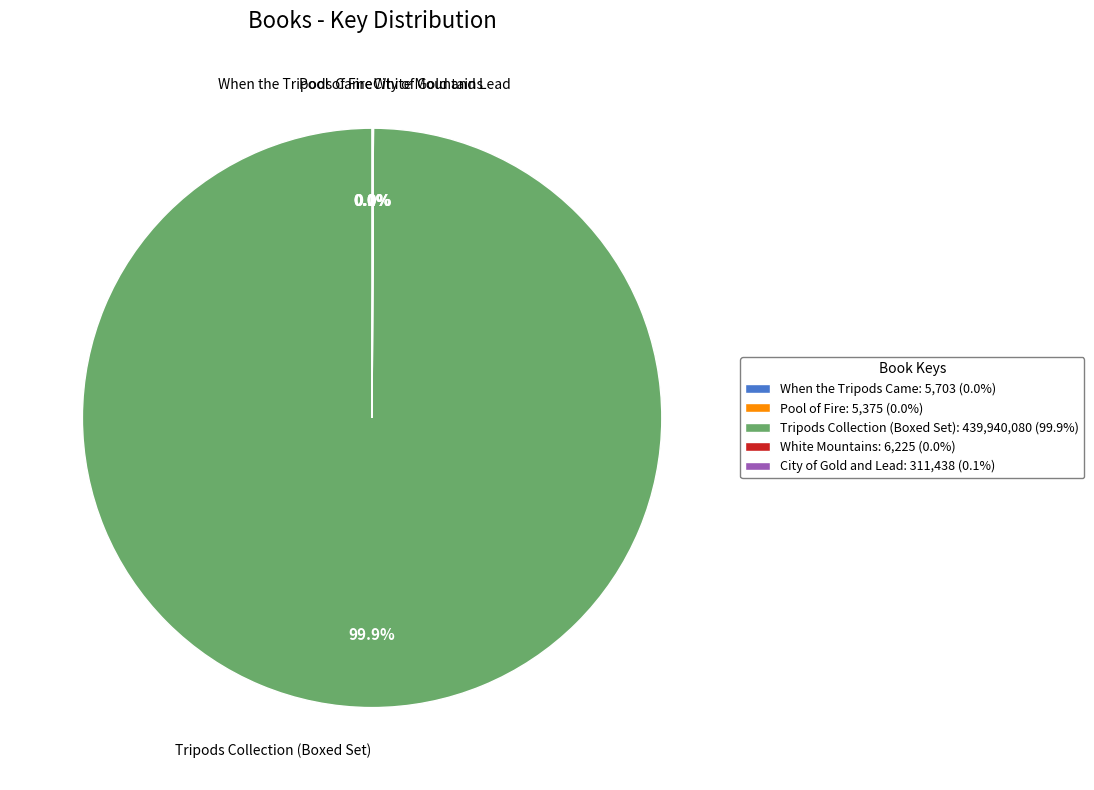

Is there a majority slice in this chart?

Yes